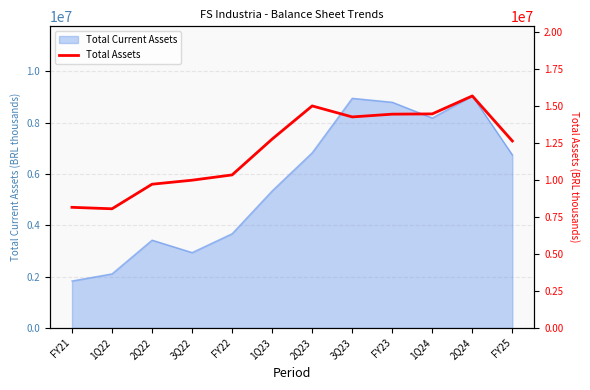

The value of Total Current Assets at FY25 is 10555274. True or false?

False